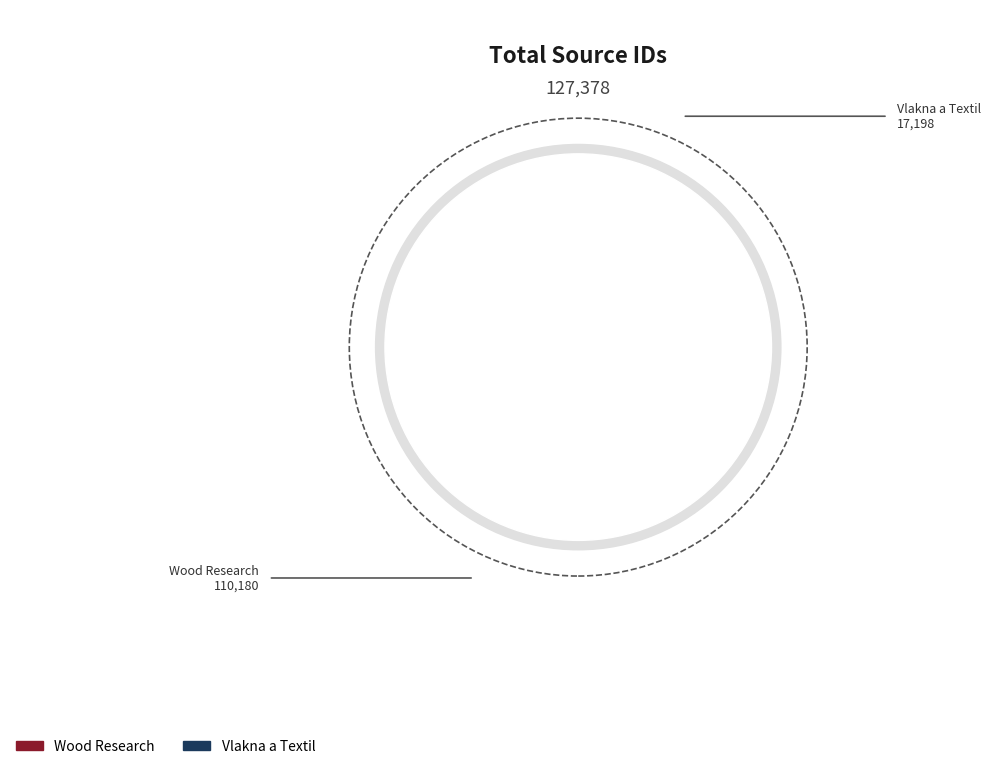

How many segments does this pie chart have?

2